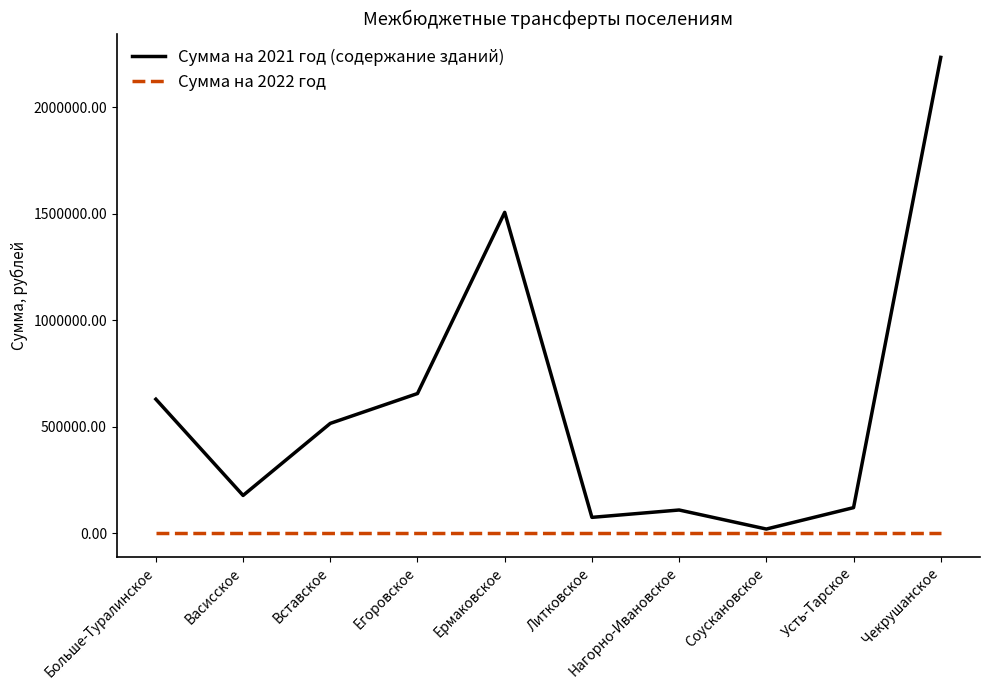

What is the difference between the highest and lowest values at Егоровское?

655288.9